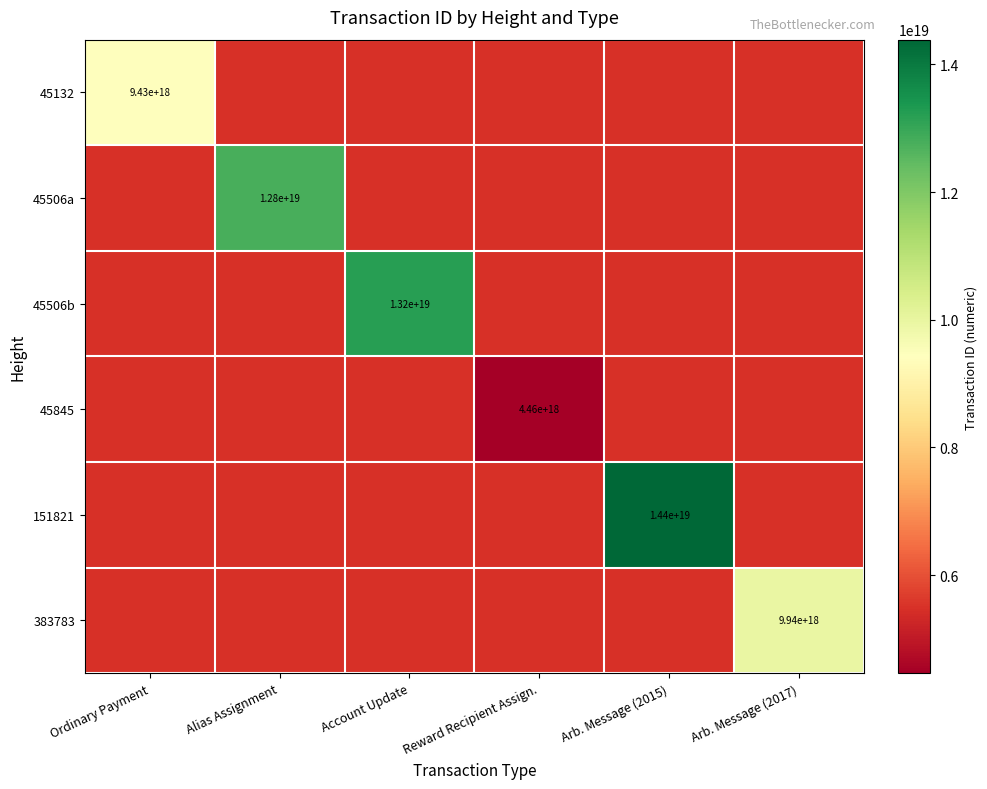

The value of 383783 at Arb. Message (2017) is 2417554491122550272. True or false?

False